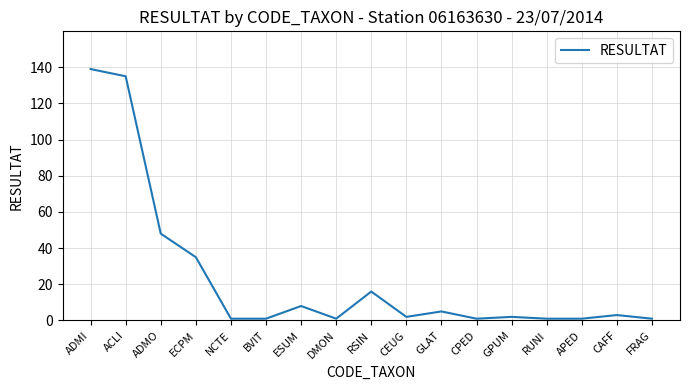

What value does the data have at ACLI, to the nearest 10?

140